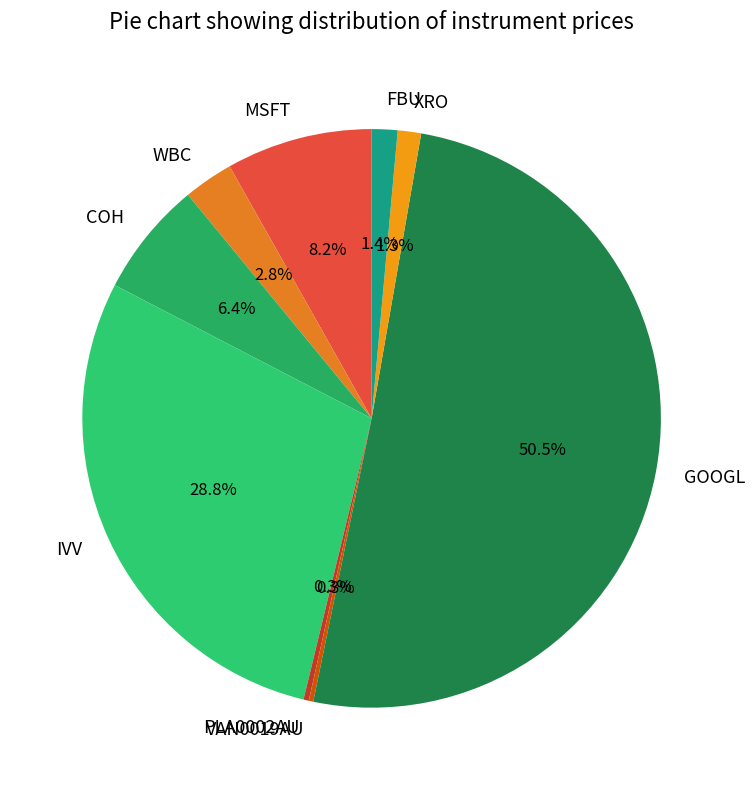

To the nearest percent, what is the difference between the GOOGL and IVV slice percentages?

22%